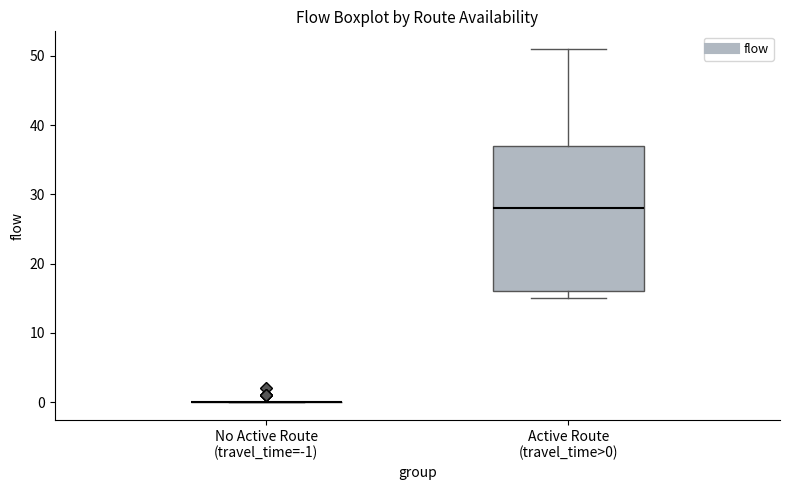

Comparing the boxes themselves (not the whiskers), which one is the tallest?

Active Route (travel_time>0)